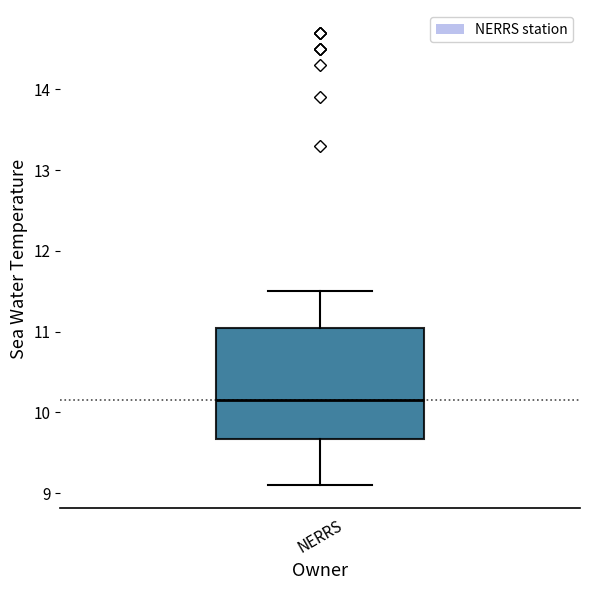

Transcribe this box plot: give where the median line is, the range the box spans, and where the two whiskers end, as read against the y-axis. The values are not printed on the chart, so give them approximately, as read against the axis.

median 10.2, box 9.7 to 11.1, whiskers 9.1 to 11.5